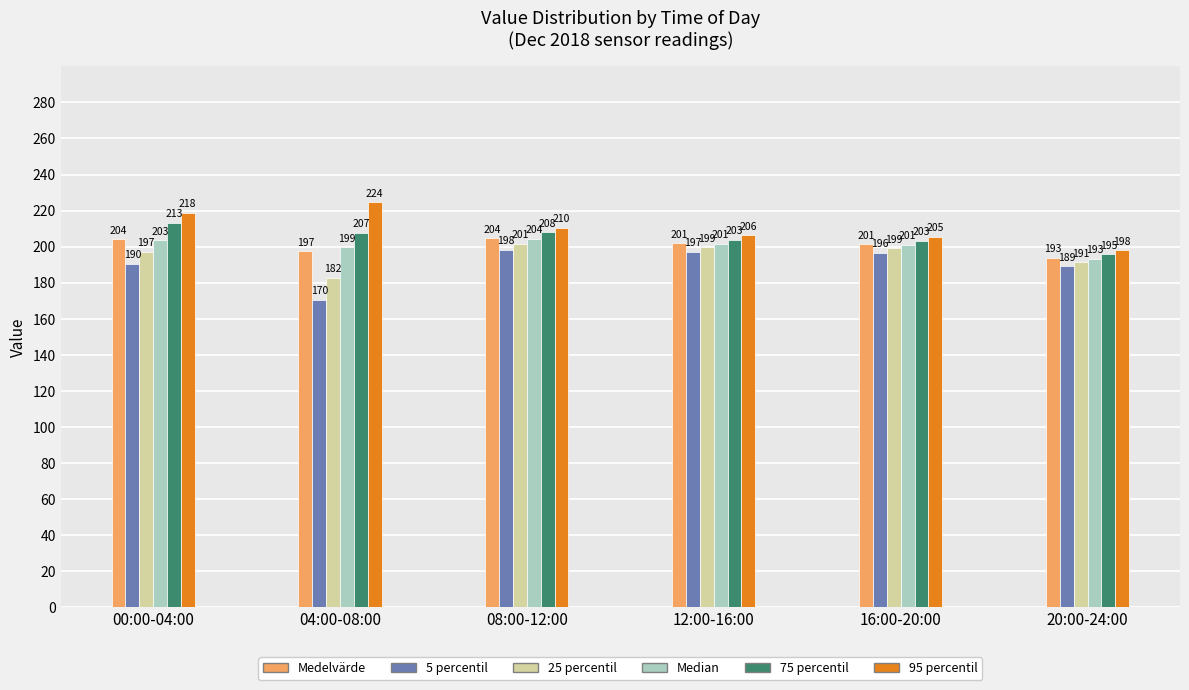

Which series changed the most between 08:00-12:00 and 20:00-24:00?

95 percentil